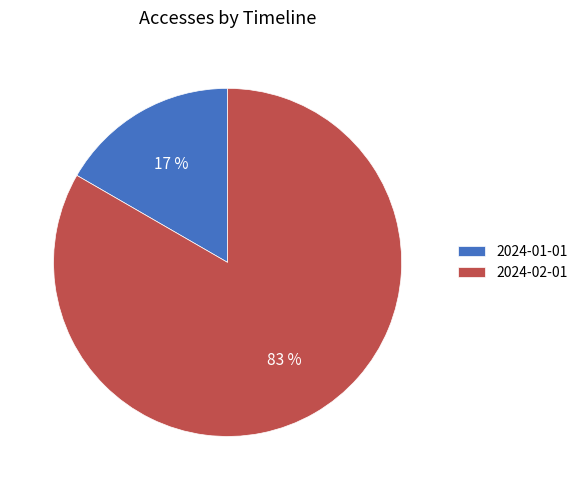

Rank the categories by value from highest to lowest.

2024-02-01, 2024-01-01